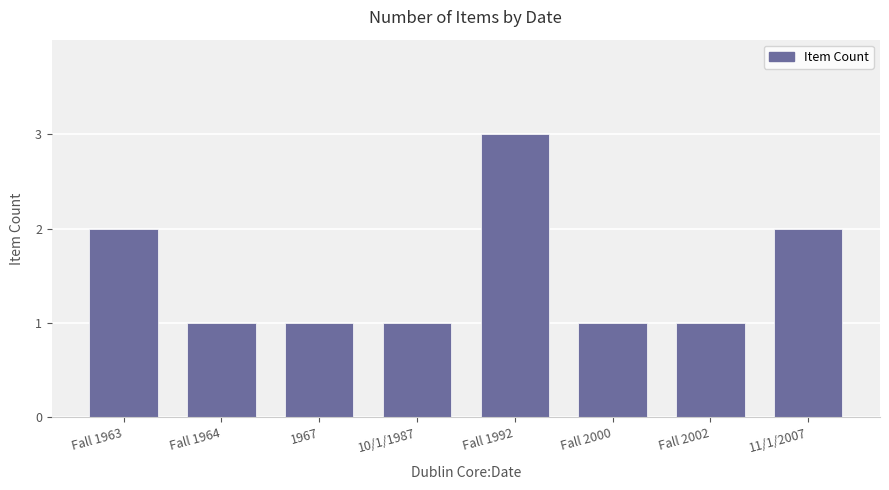

What is the difference between the maximum and second lowest values?

2